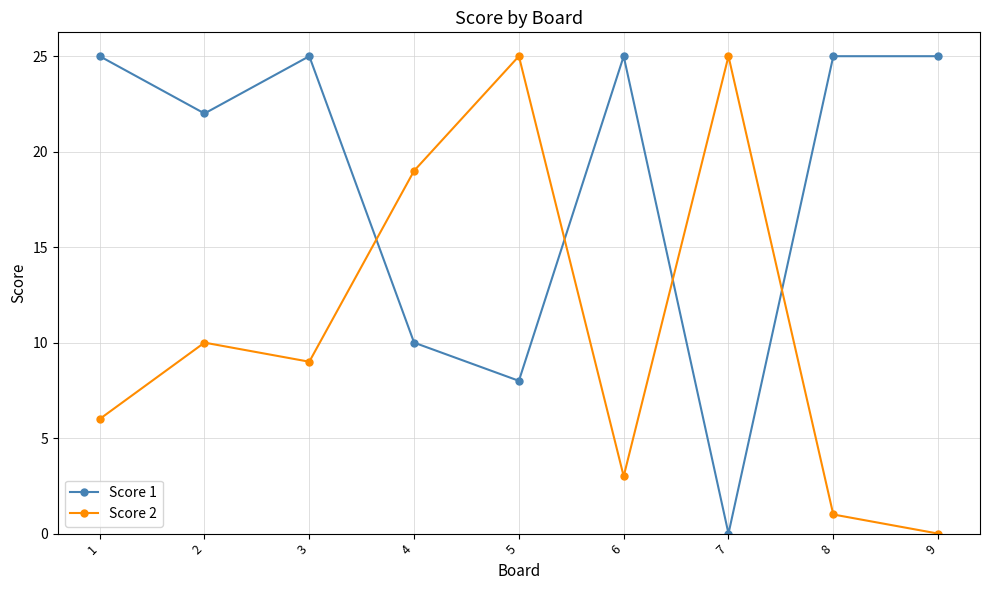

Is this an area chart (filled region under the line)?

No